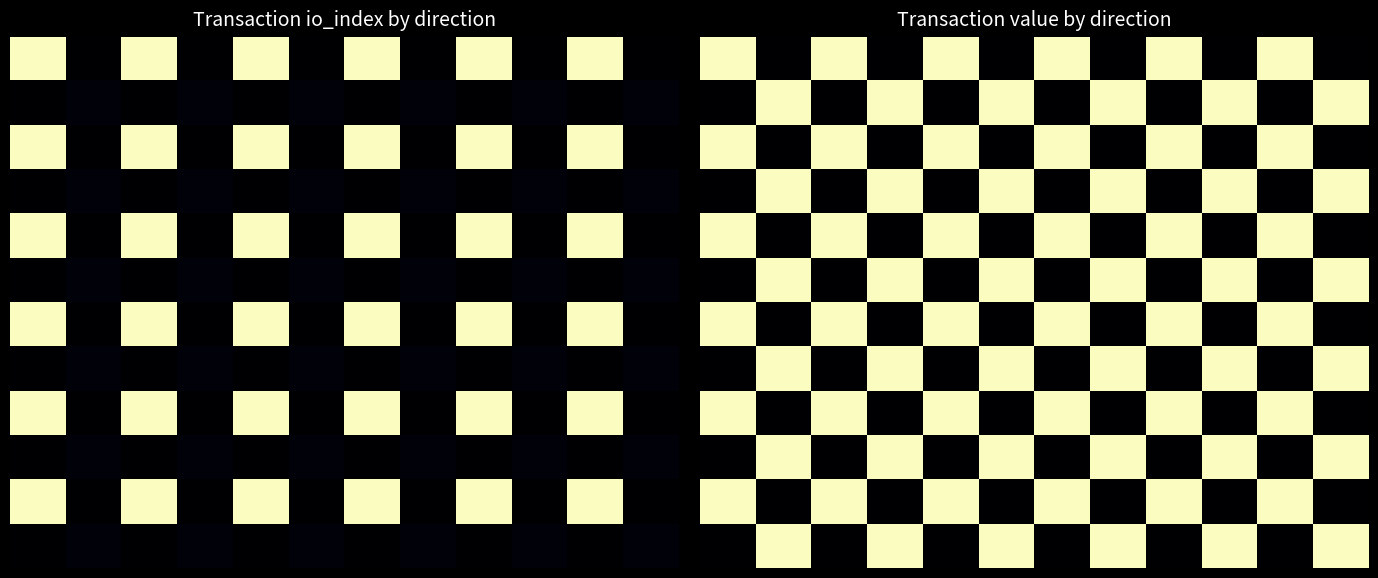

How many data points does each series have?

12